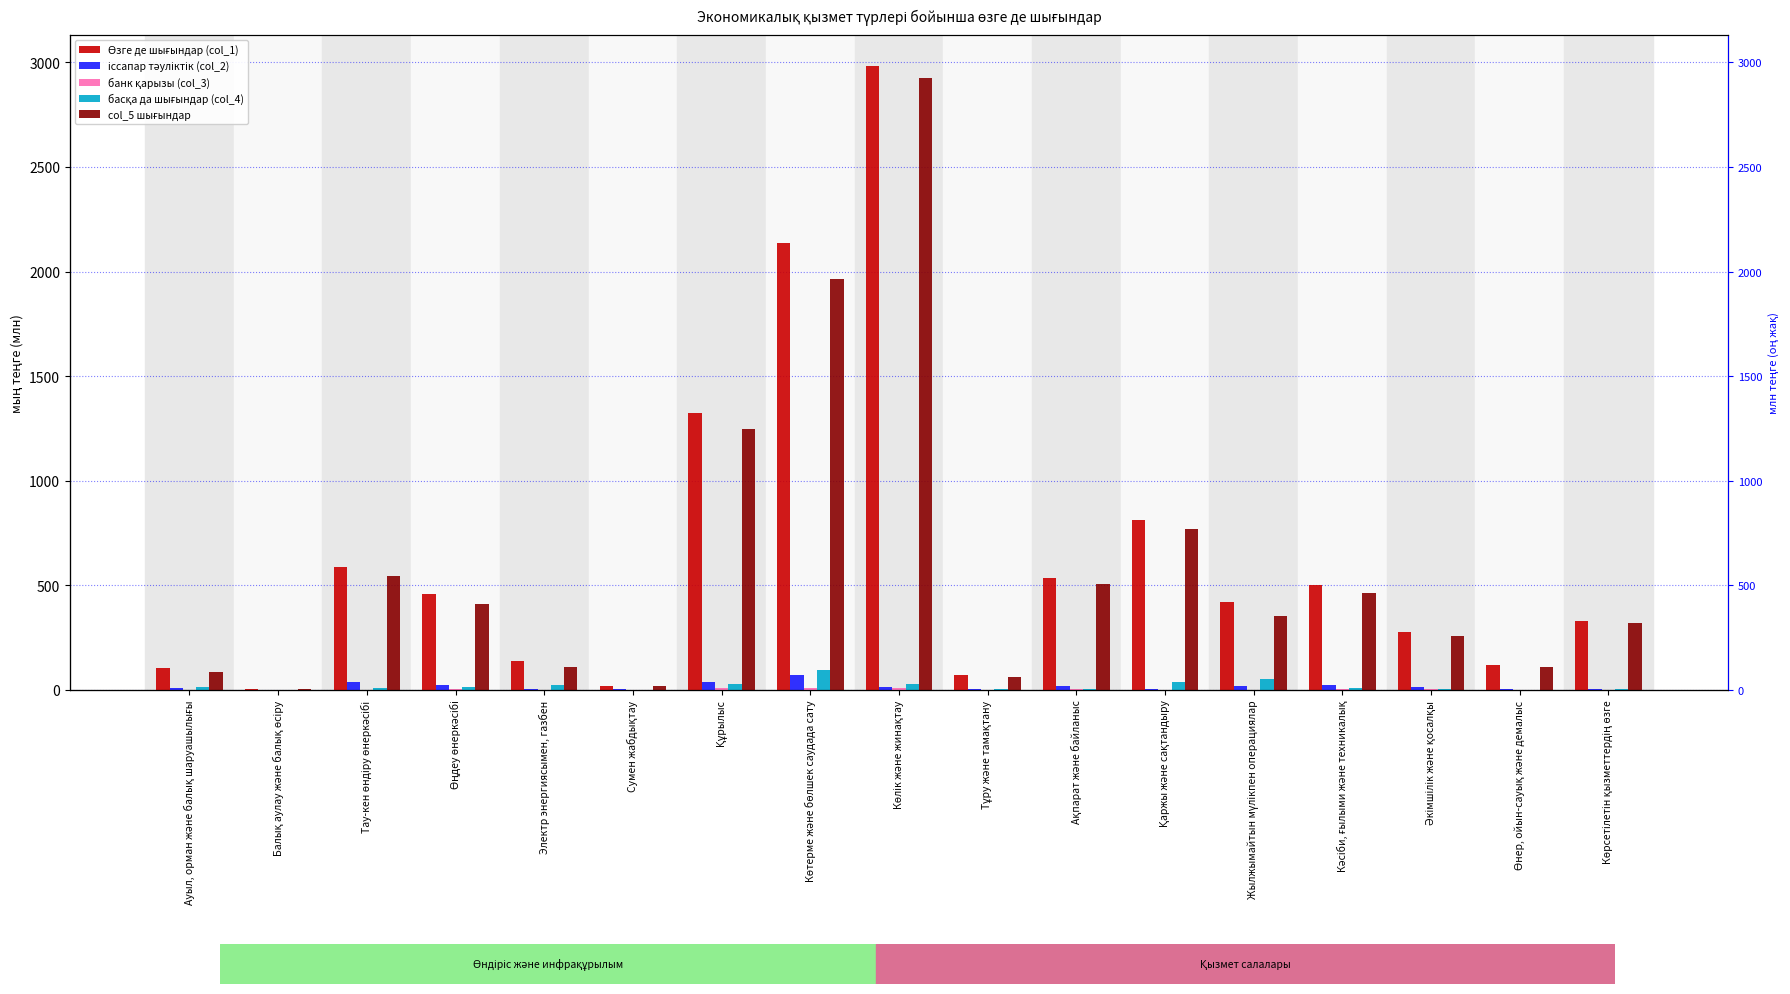

What is the value of the Өзге де шығындар (col_1) bar at the 16th from the left?

118.7